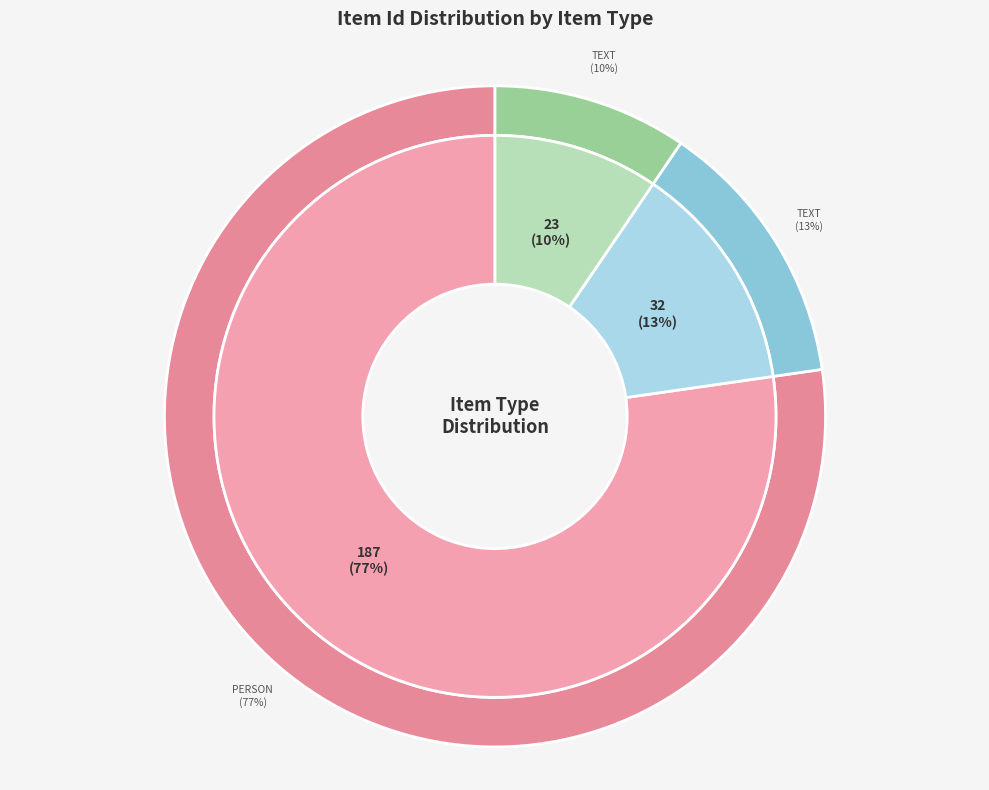

What percentage is the Text (Item 23) slice, to the nearest percent?

10%